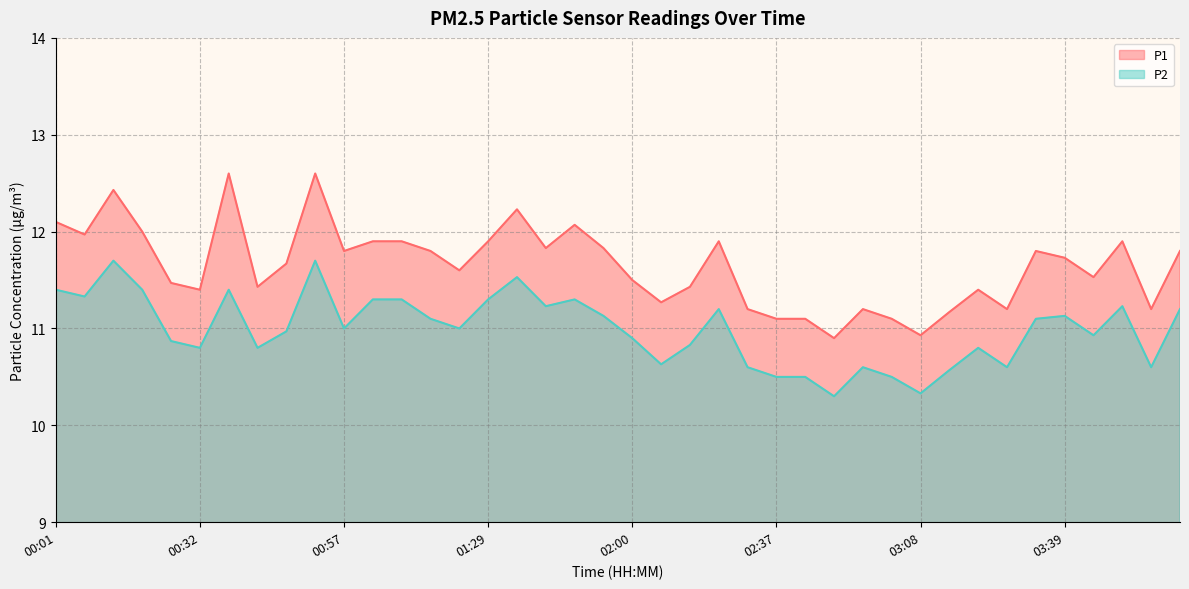

What is the maximum value shown in the chart?

12.6